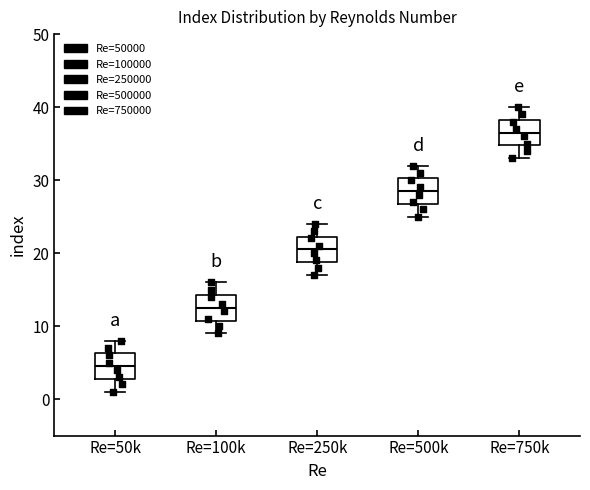

Which box's median line is the lowest?

Re=50k